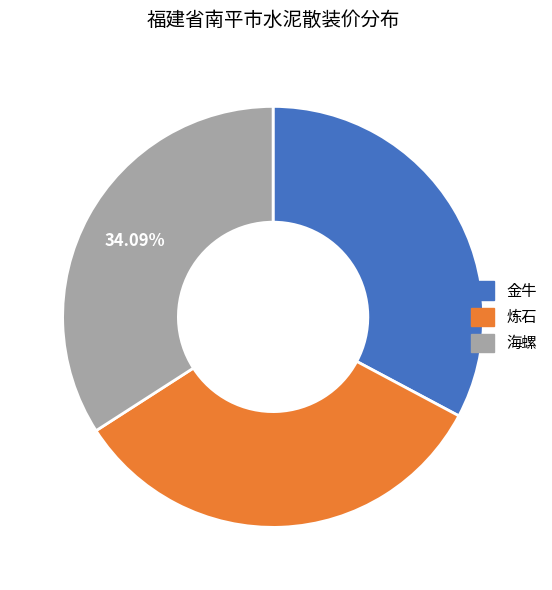

To the nearest percent, what portion does 海螺 represent?

34%